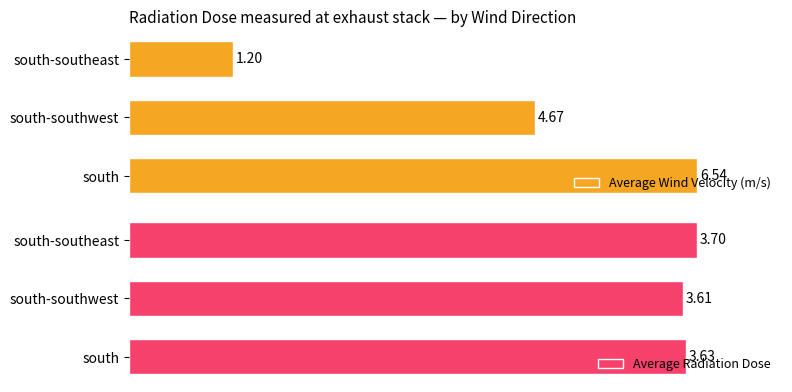

How many bars are there in each group?

2